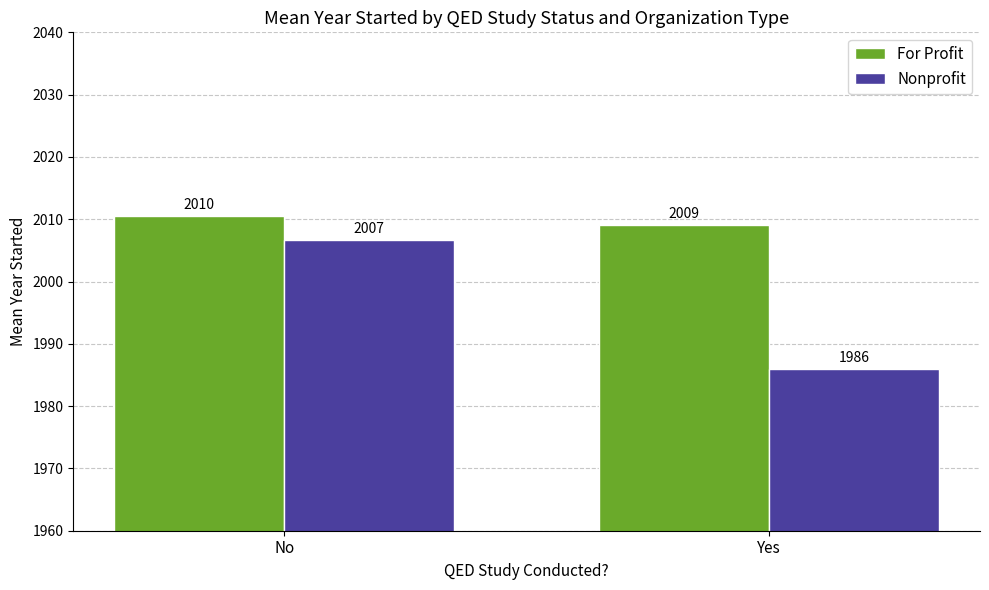

What is the difference between the maximum and minimum values in the For Profit series?

1.5